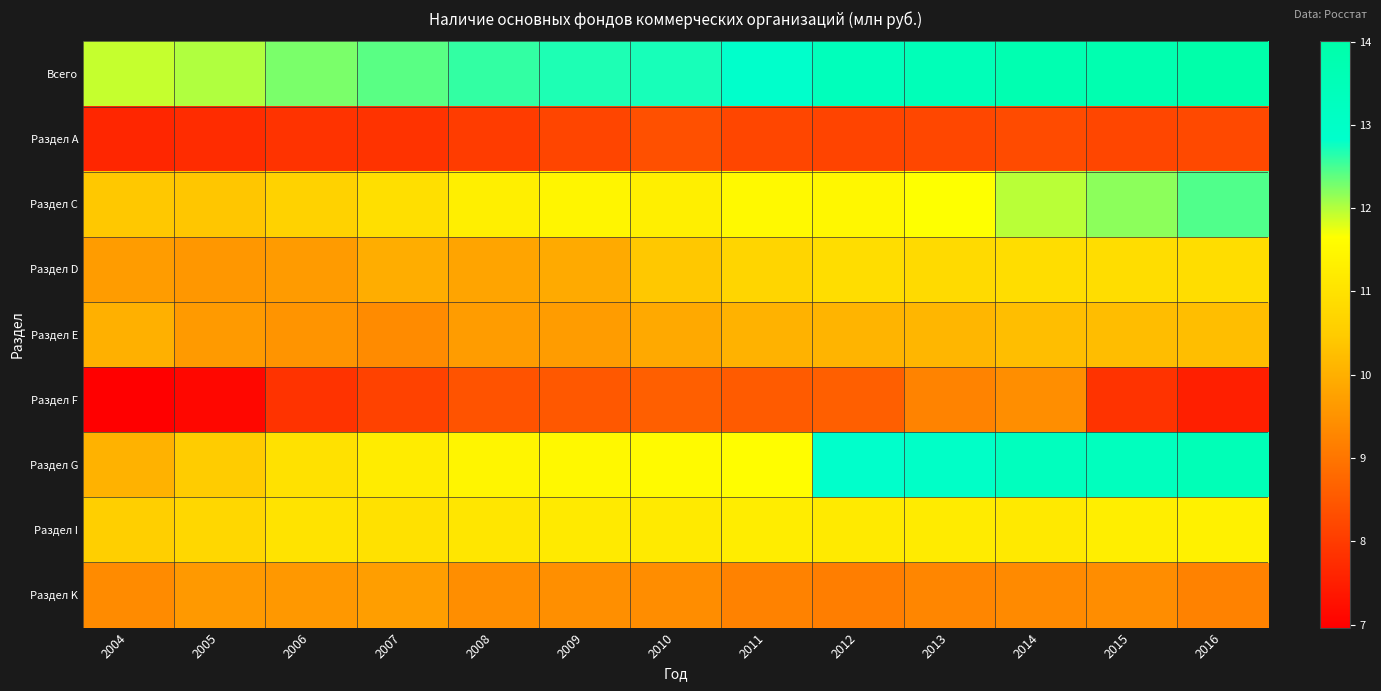

At 2013, list the series in order from smallest to largest.

Раздел А, Раздел F, Раздел K, Раздел E, Раздел D, Раздел I, Раздел С, Раздел G, Всего